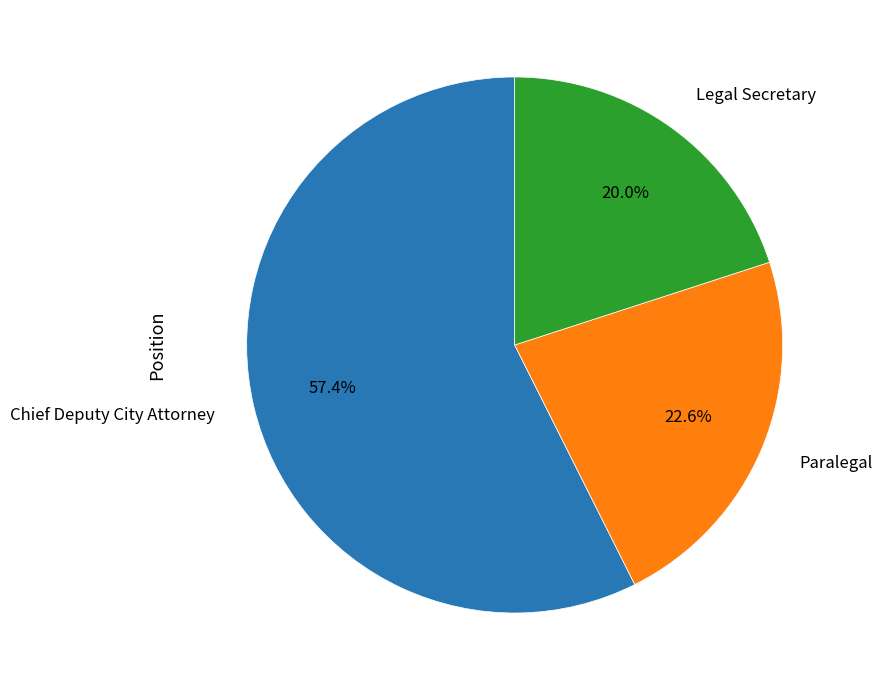

Is it true that Legal Secretary is 20% of the pie?

True